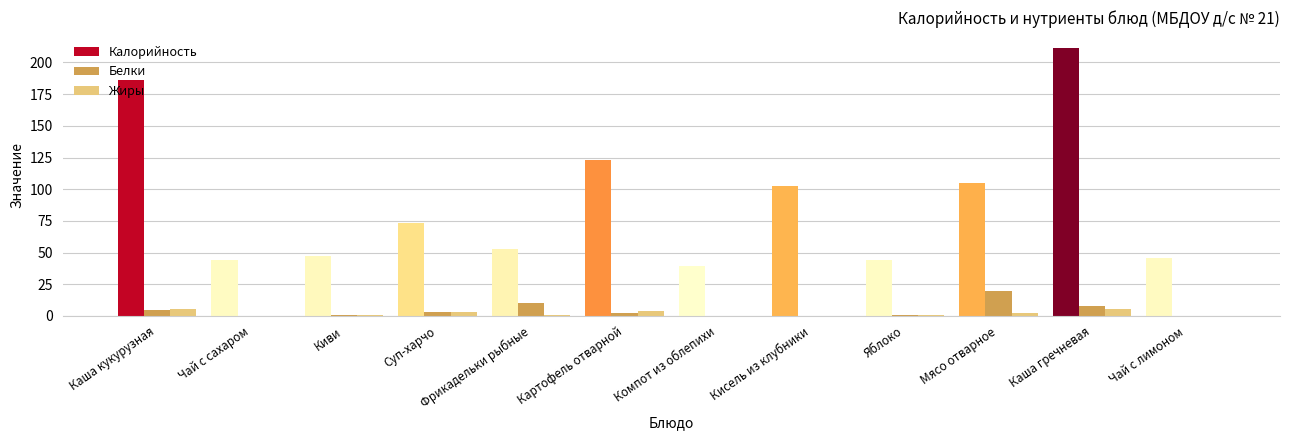

What is the spread (max minus min) of values at Чай с лимоном?

45.5